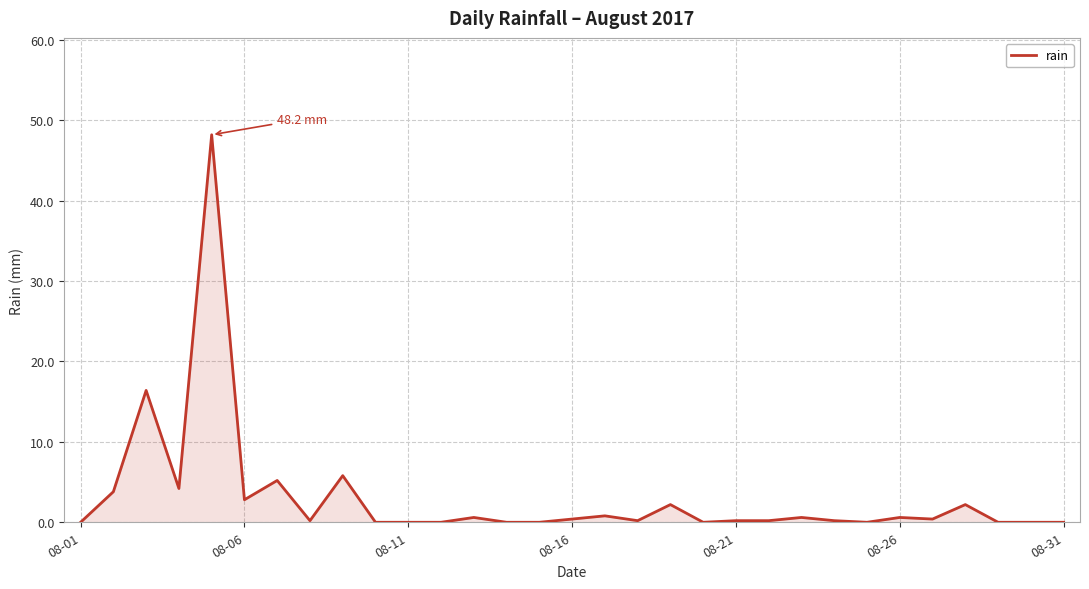

What is the maximum value shown in the chart?

48.2